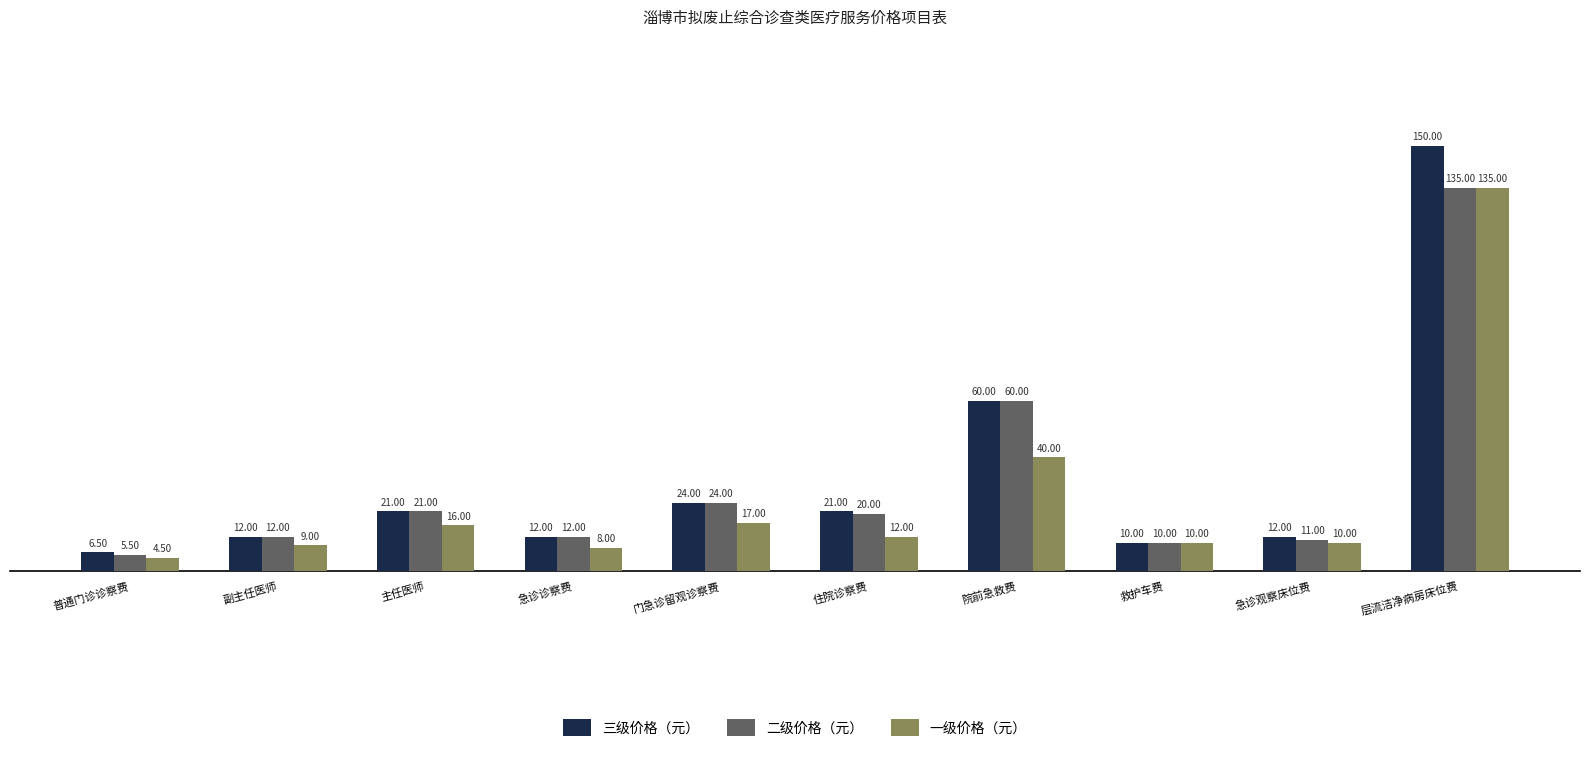

What are all the series names shown in the legend?

三级价格（元）, 二级价格（元）, 一级价格（元）